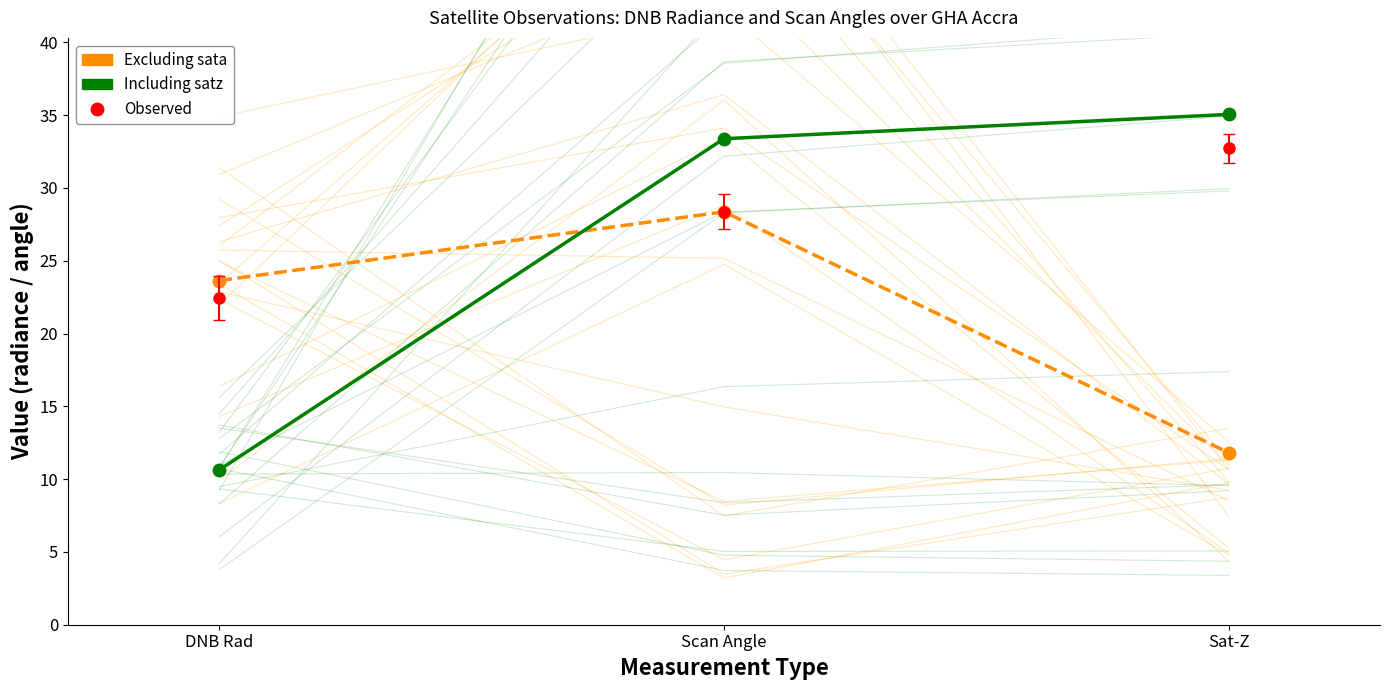

What is the maximum value shown in the chart?

35.0